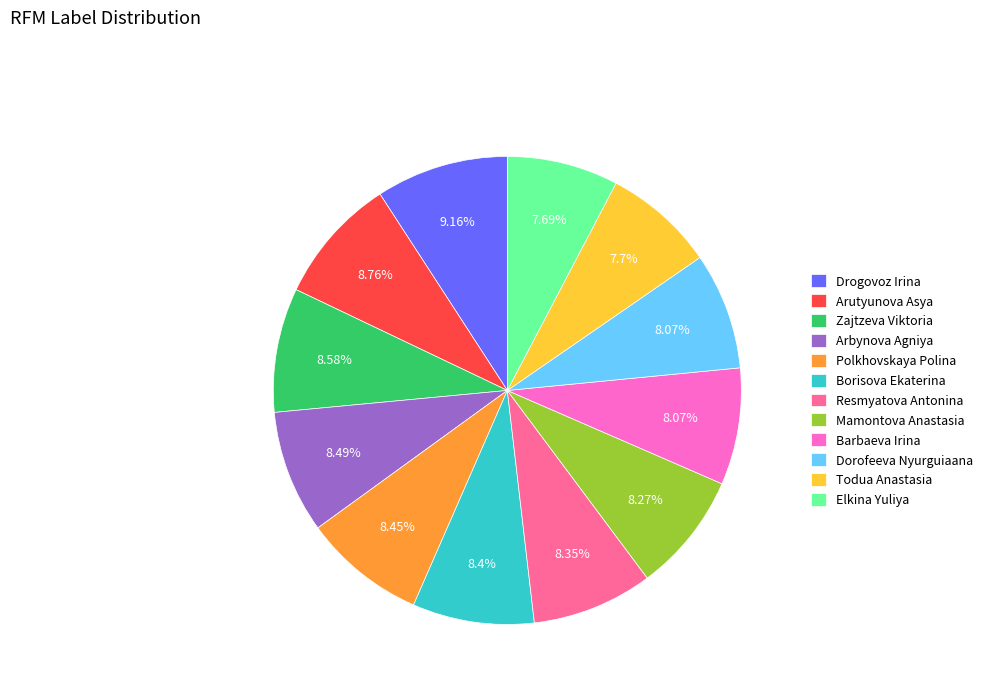

True or false: Drogovoz Irina accounts for 9% of the total.

True